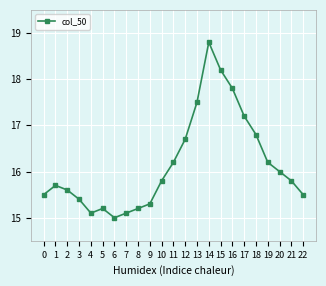

How many categories are shown in the chart?

23